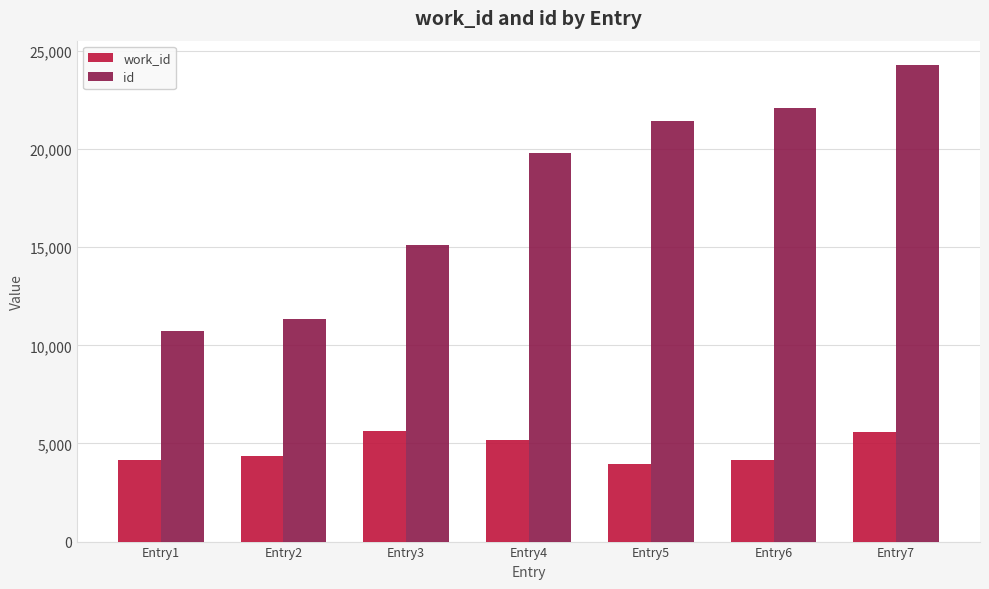

Is it true that work_id equals 5175 at Entry4?

True